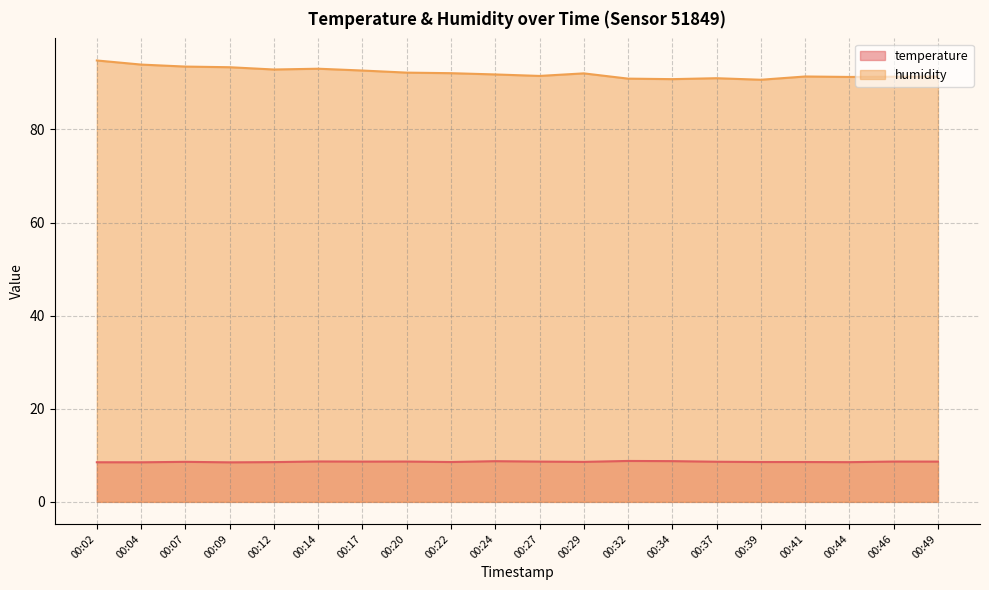

Which label corresponds to the largest value in the chart?

00:02